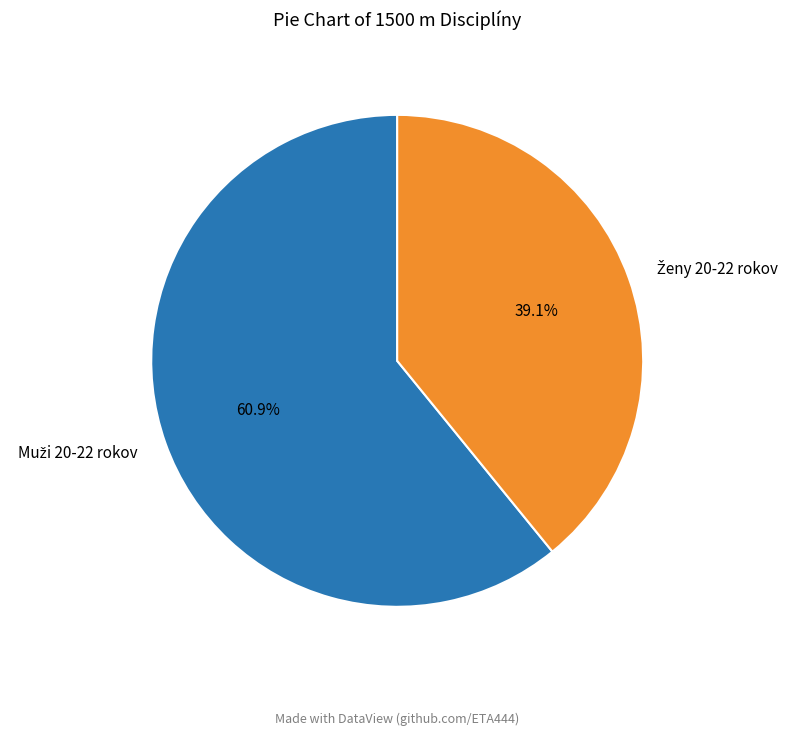

Is there any slice that represents more than half of the pie?

Yes